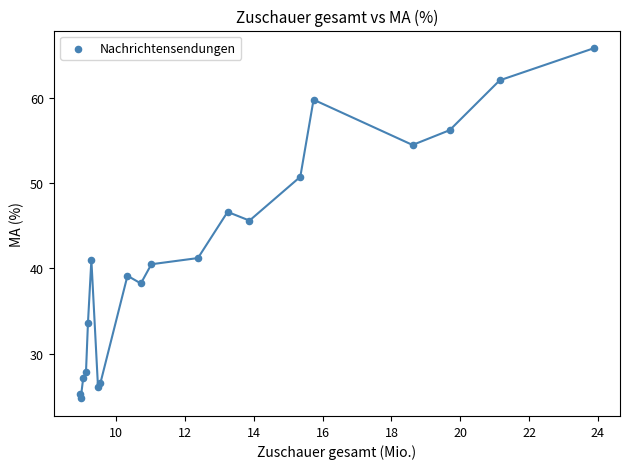

What Y value in the scatter plot is closest to 45?

45.6